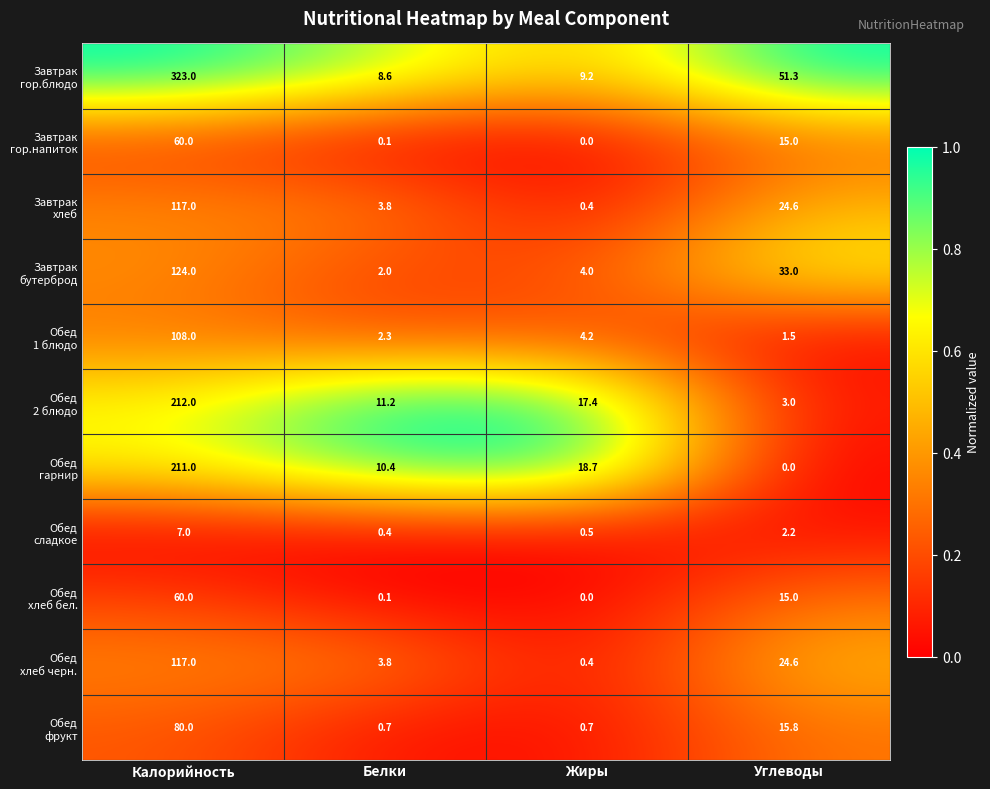

What is the total value across all series at Углеводы?

186.0